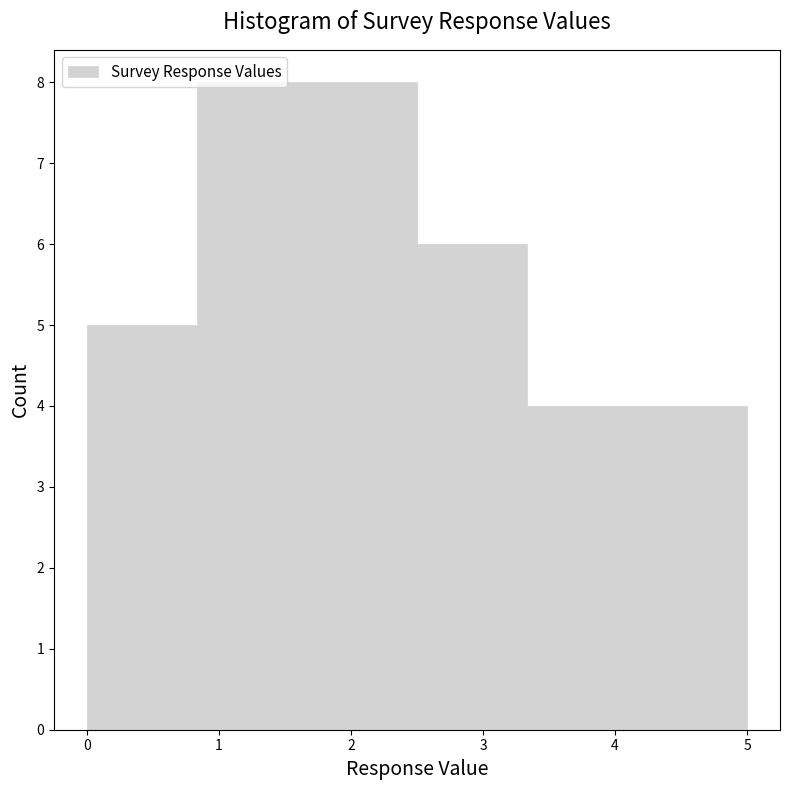

What is the height of the bar covering 0.8 to 1.7 on the x-axis? Neither the bar edges nor the heights are printed on the chart, so give them approximately, as read against the axes.

8